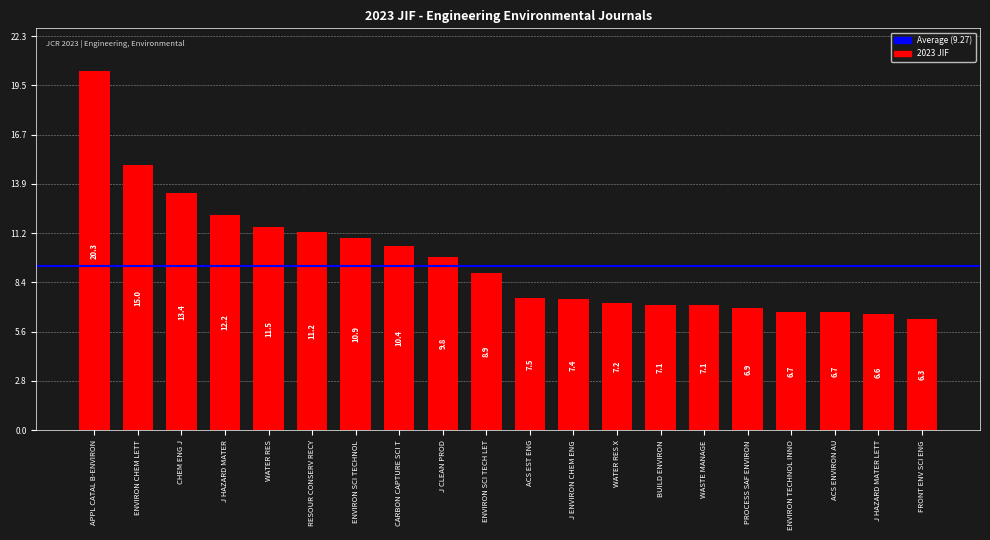

The value at ENVIRON SCI TECH LET is 13.5. True or false?

False